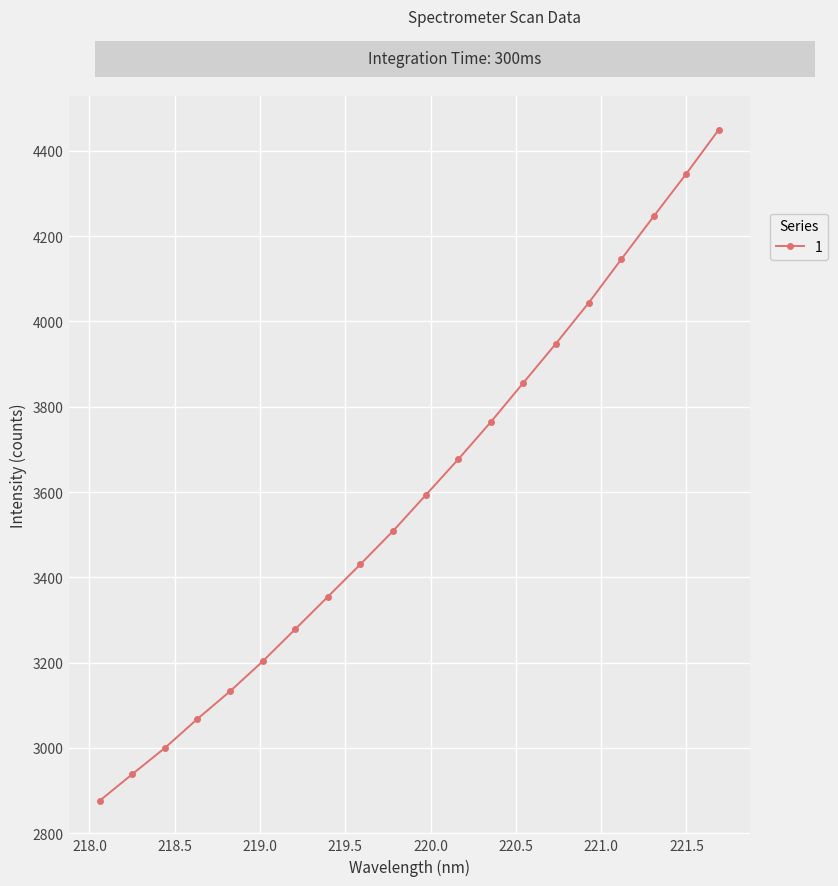

What is the difference between the maximum and second lowest values?

1511.6